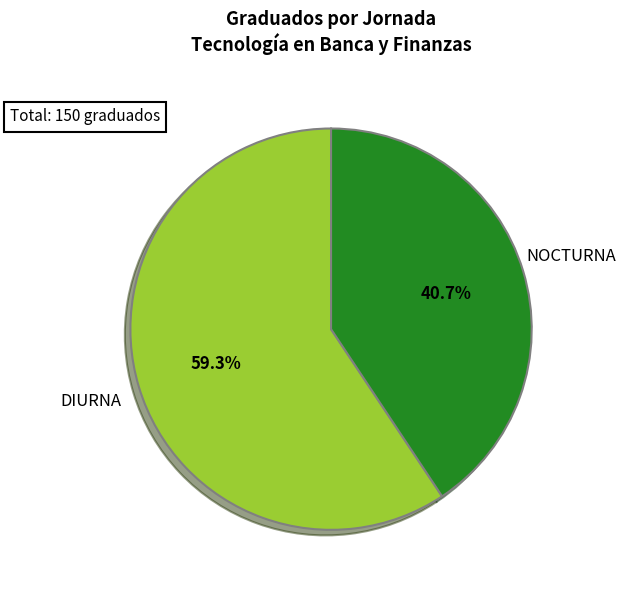

To the nearest percent, what percentage of the pie is NOCTURNA?

41%